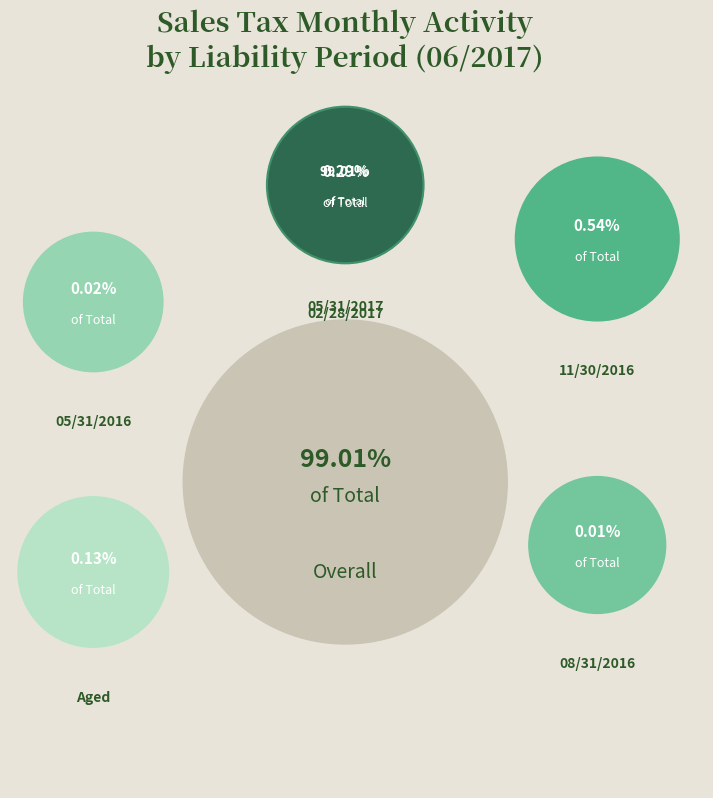

Is there any slice that represents more than half of the pie?

Yes